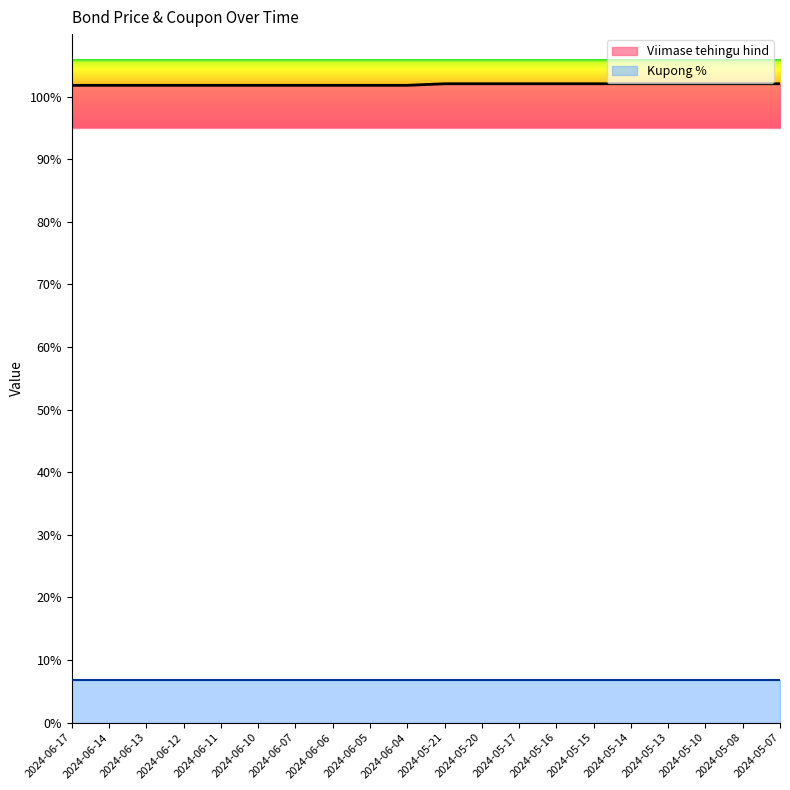

What is the average value?

101.9